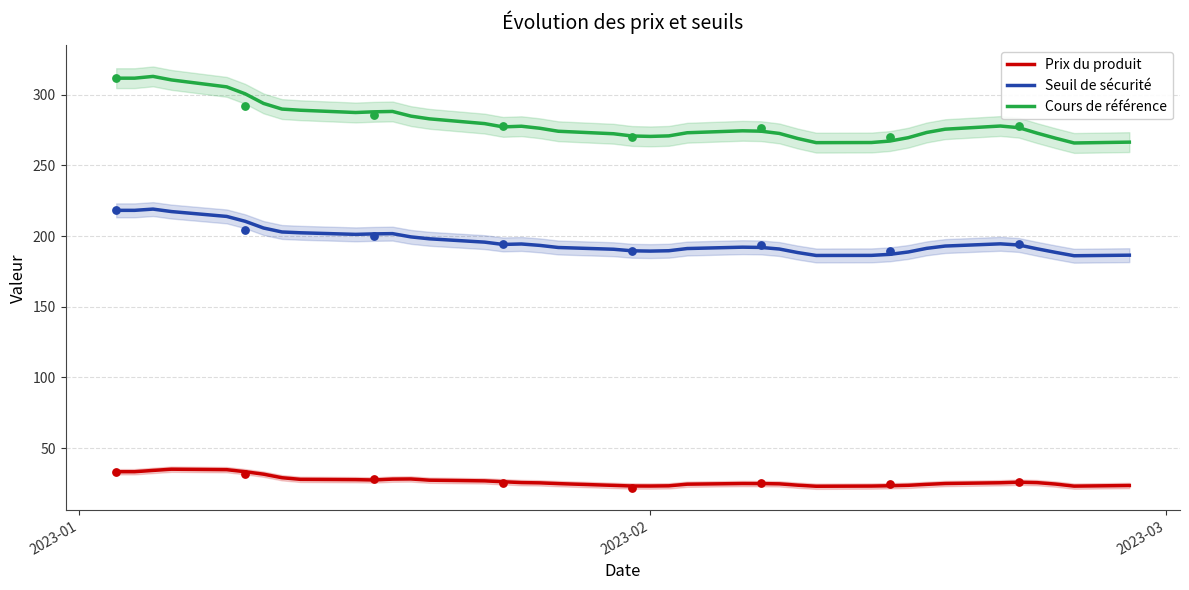

What is the lowest value of the Cours de référence series?

265.9